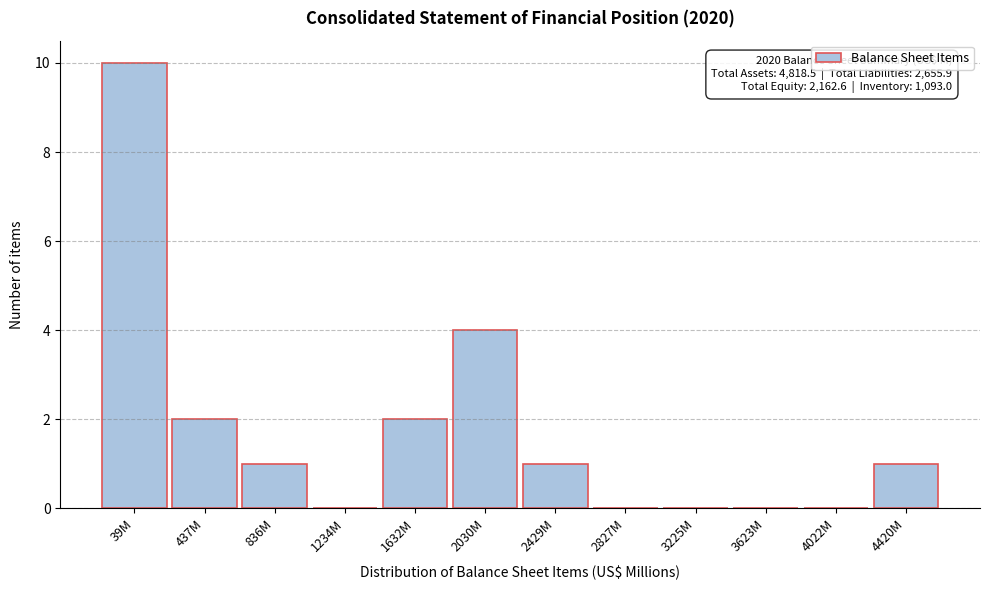

Reading left to right, transcribe all the data shown in this chart.

39M=10	437M=2	836M=1	1234M=0	1632M=2	2030M=4	2429M=1	2827M=0	3225M=0	3623M=0	4022M=0	4420M=1